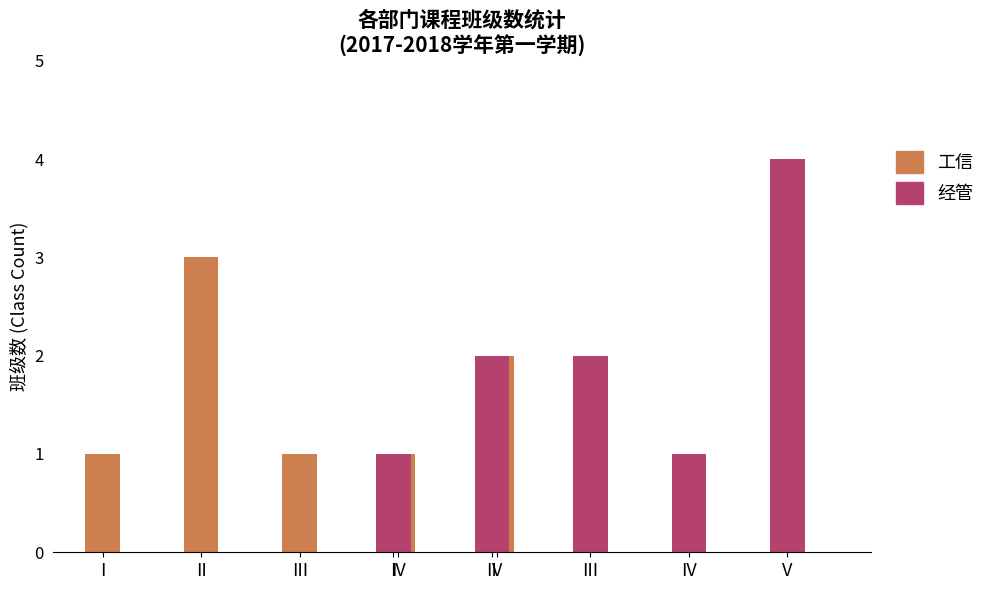

What is the approximate value of 经管 at II?

2